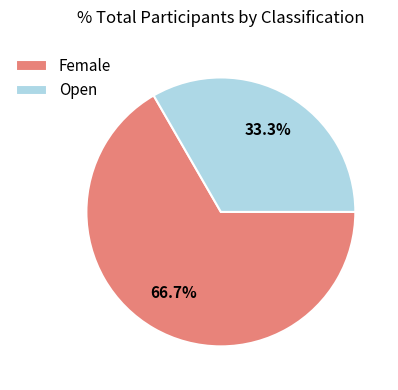

What is the ratio of the value at Open to the value at Female?

0.5